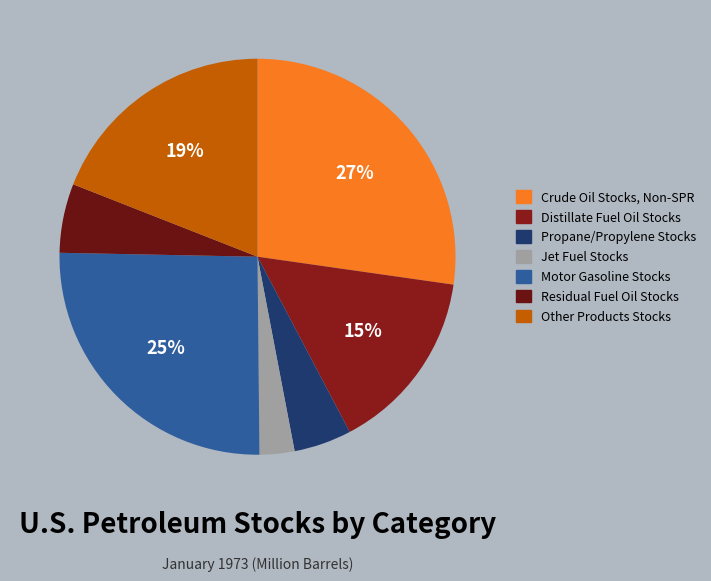

Does Jet Fuel Stocks represent more than half of the total?

No